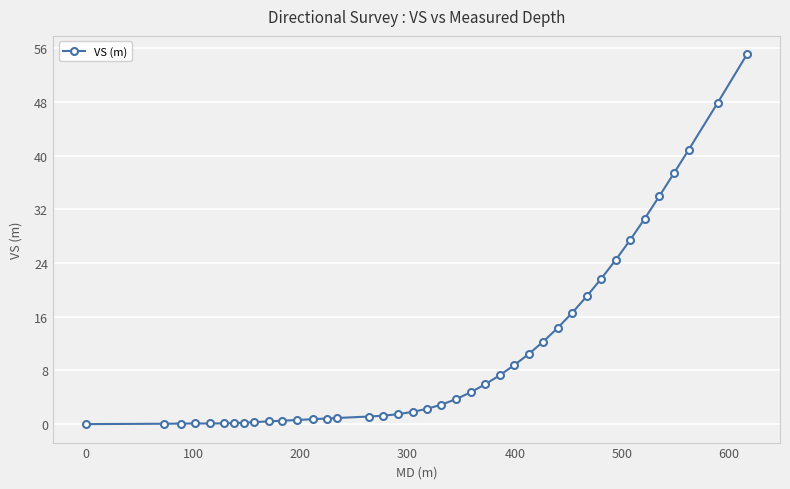

What is the maximum value shown in the chart?

55.1